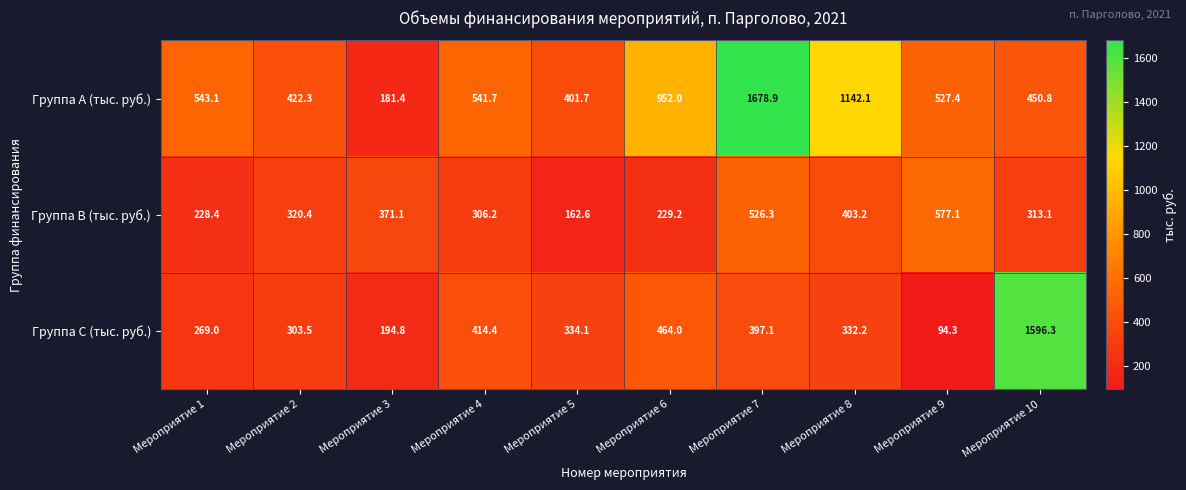

At which category does the chart reach its minimum across all series?

Мероприятие 9